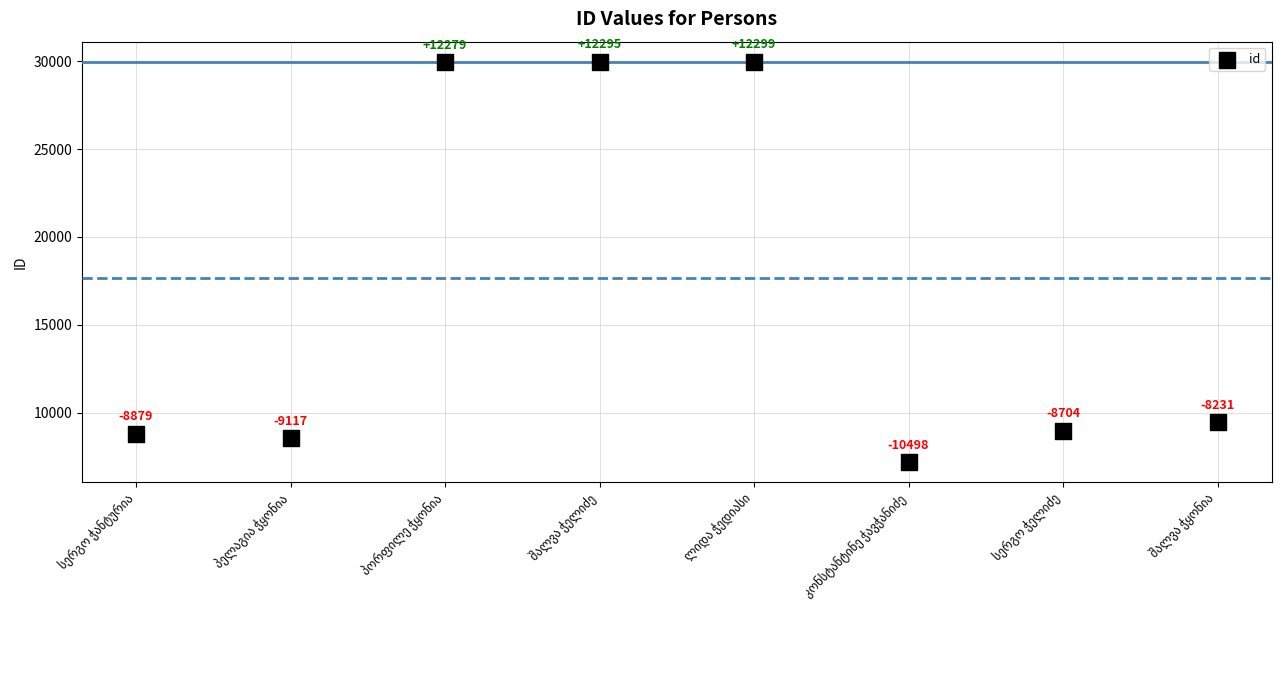

What Y value in the scatter plot is closest to 18571?

9439